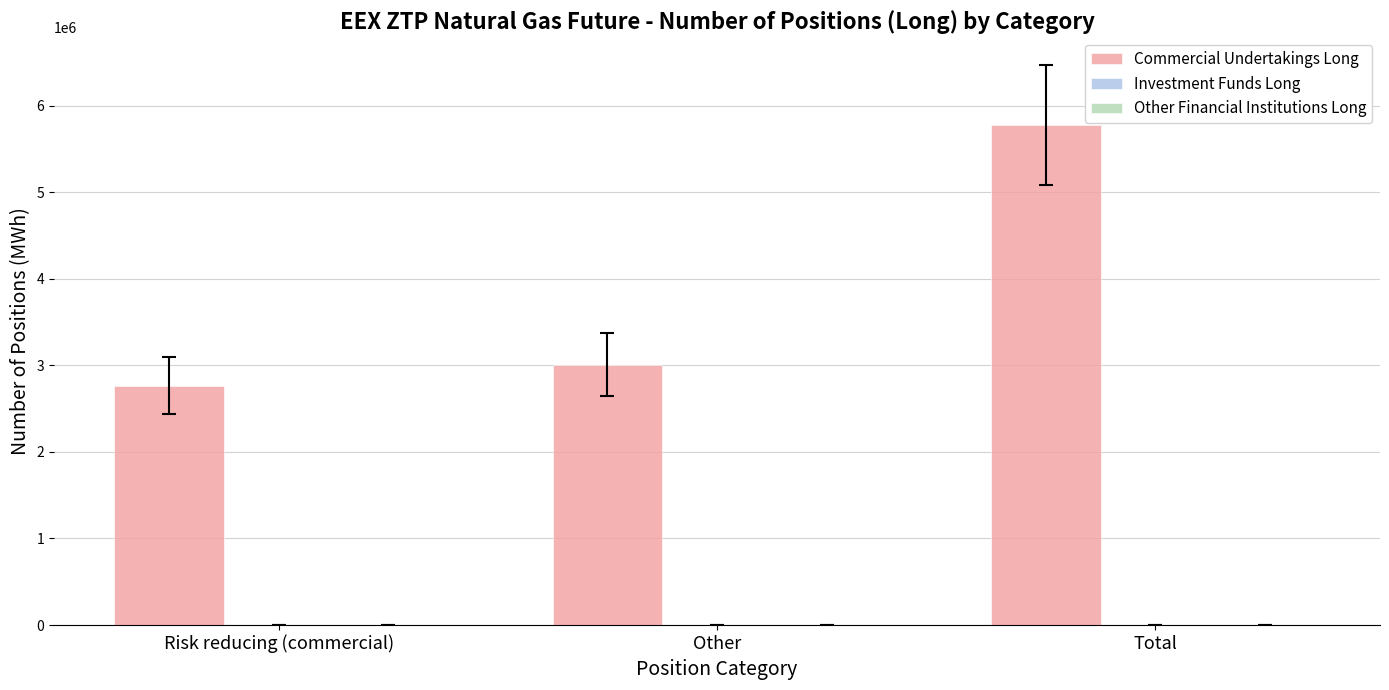

At which category does the chart reach its peak across all series?

Total